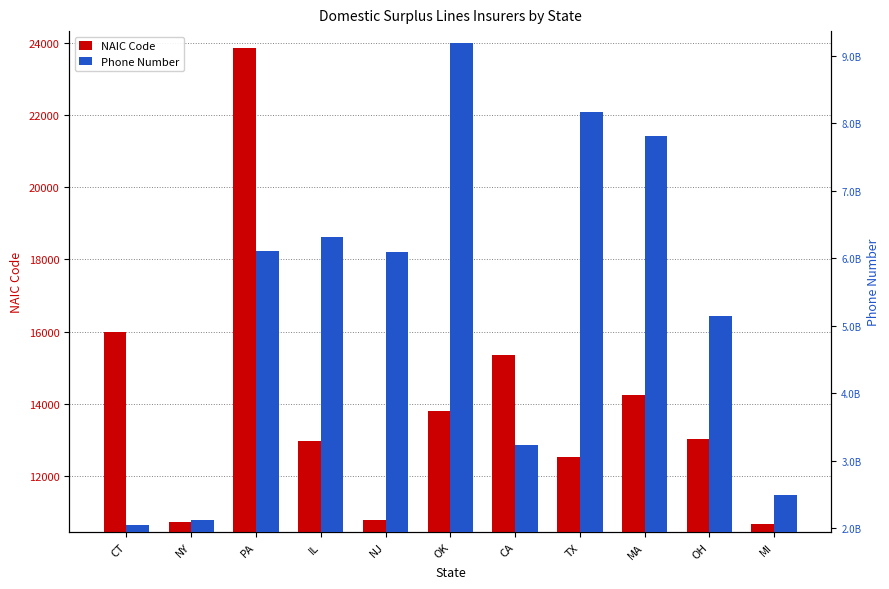

What is the minimum value for Phone Number?

2039645200